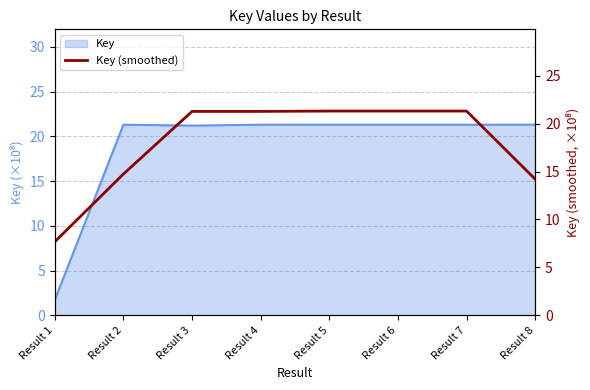

Between Result 2 and Result 8, which is larger?

Result 2